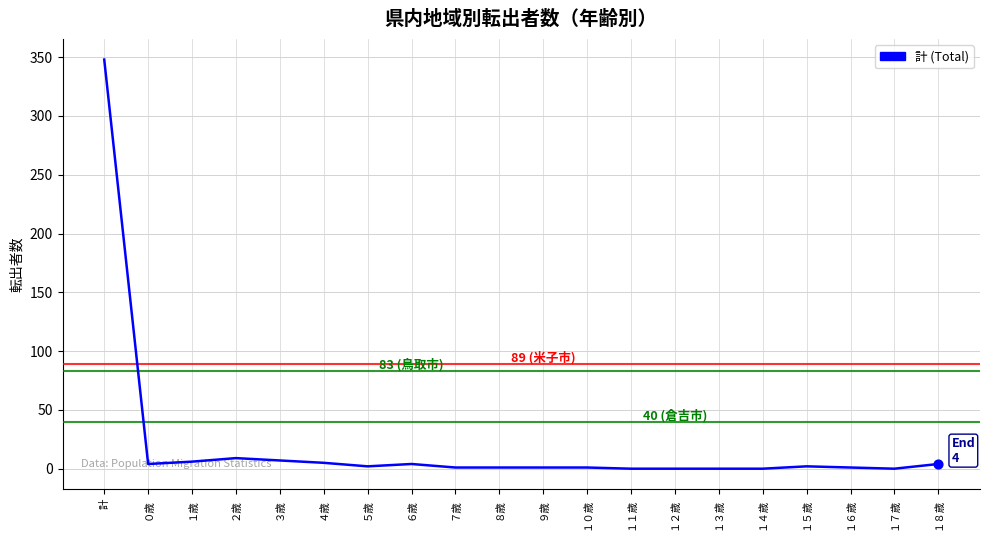

Between １５歳 and ２歳, which is larger?

２歳